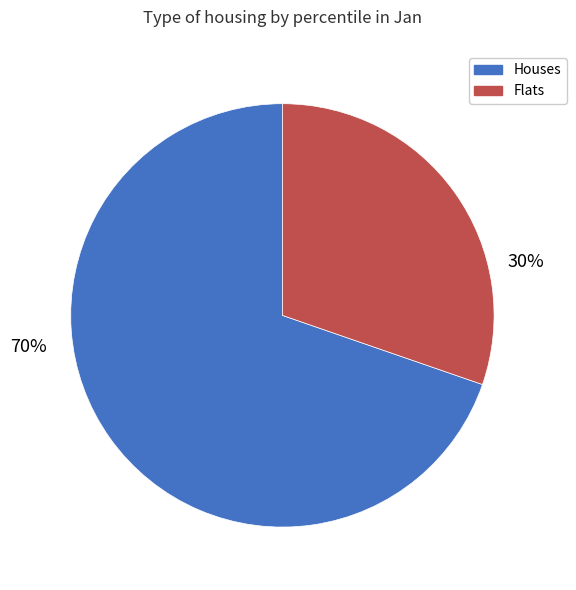

Is there a majority slice in this chart?

Yes